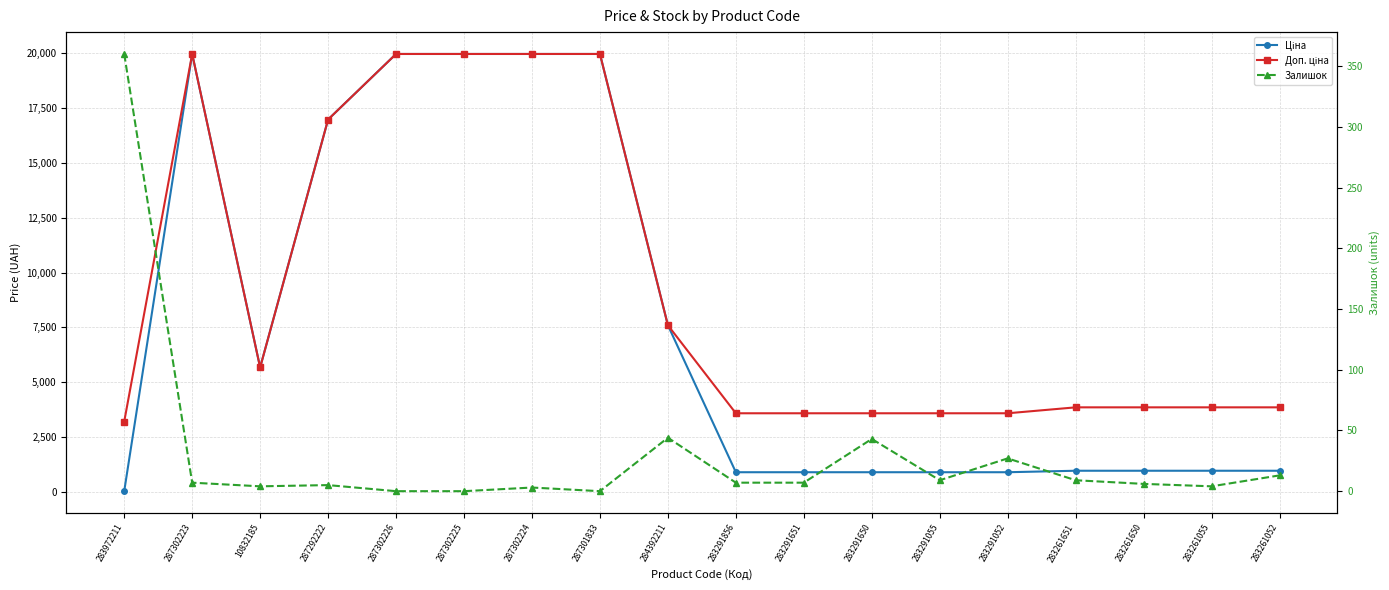

What is the total value across all series at 283291856?

4486.5